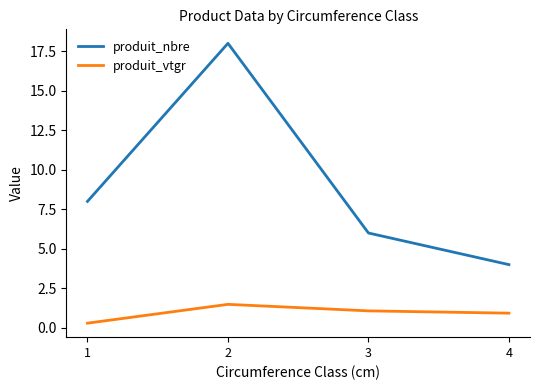

Between 2 and 4, which series saw the biggest shift?

produit_nbre